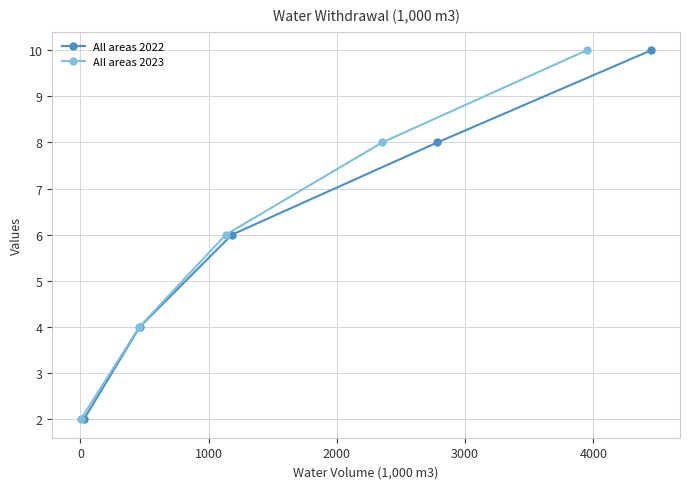

True or false: All areas 2022 has more than 0 interior local peaks.

False